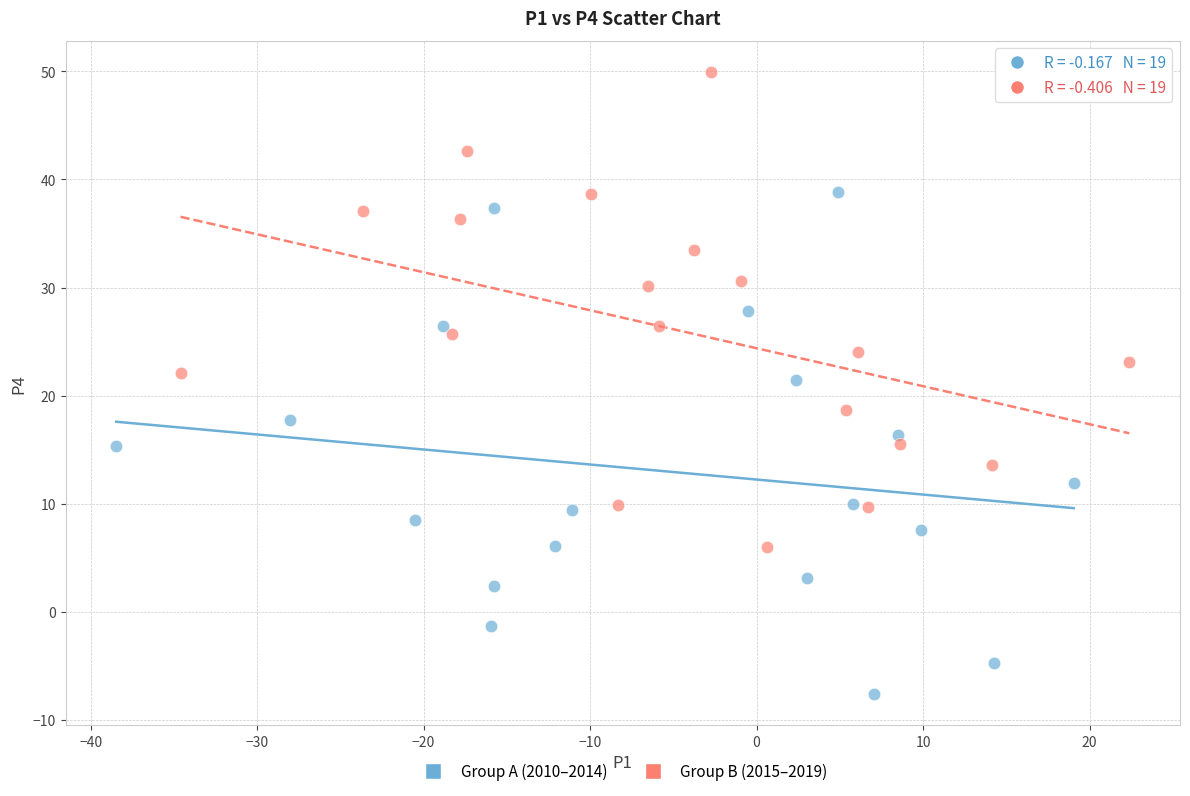

What are all the series names shown in the legend?

Group A (2010–2014), Group B (2015–2019)